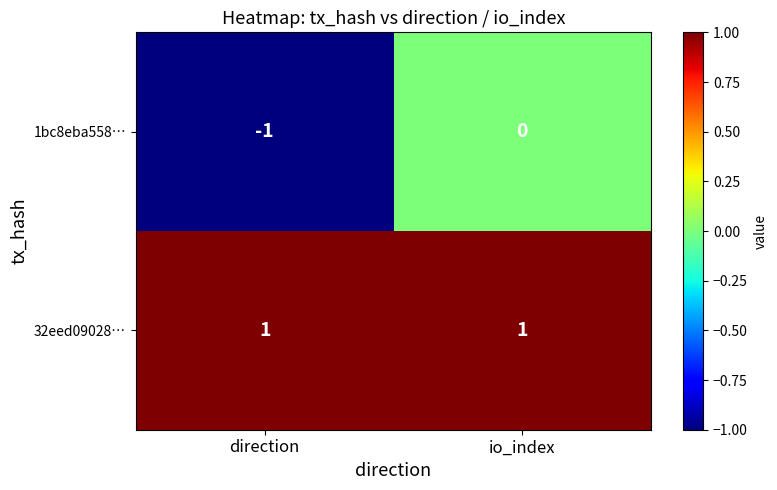

List the series in order of their overall mean, highest first.

32eed09028…, 1bc8eba558…